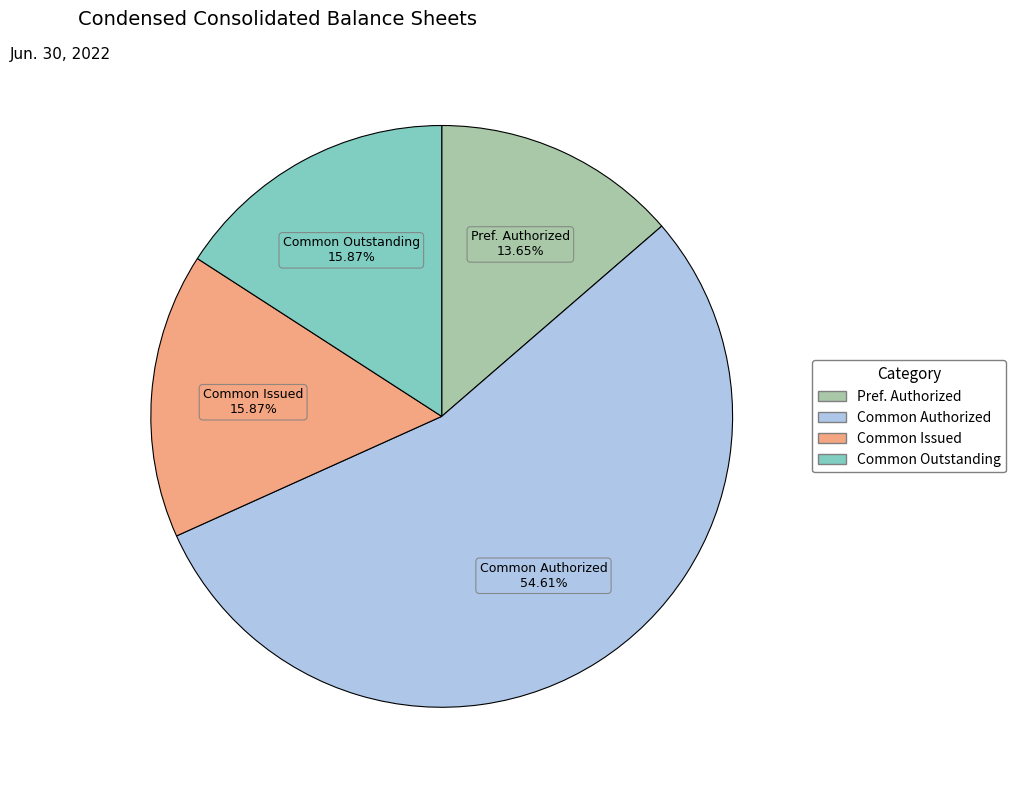

Is there any slice that represents more than half of the pie?

Yes